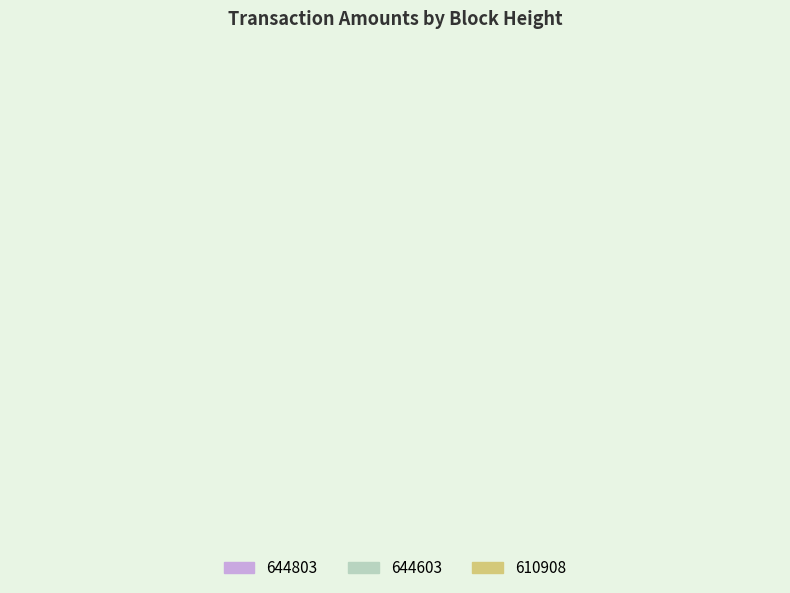

True or false: 644803 accounts for 54% of the total.

False